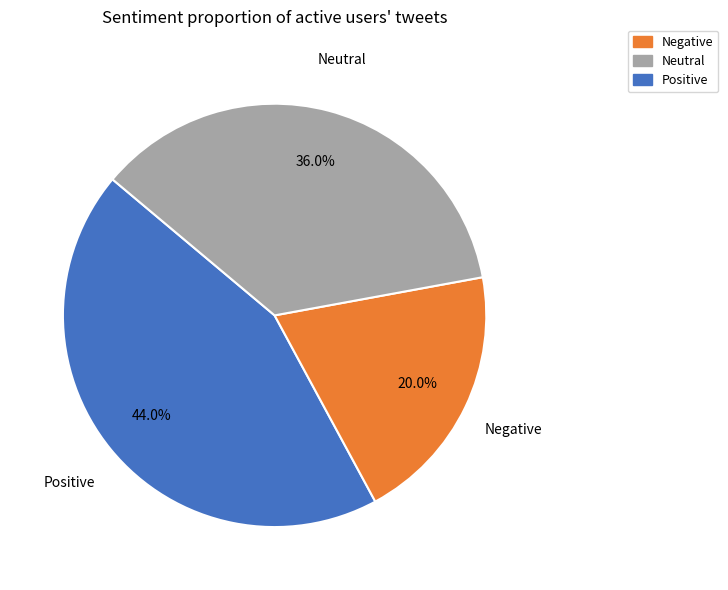

Rank the categories by value from highest to lowest.

Negative, Positive, Neutral